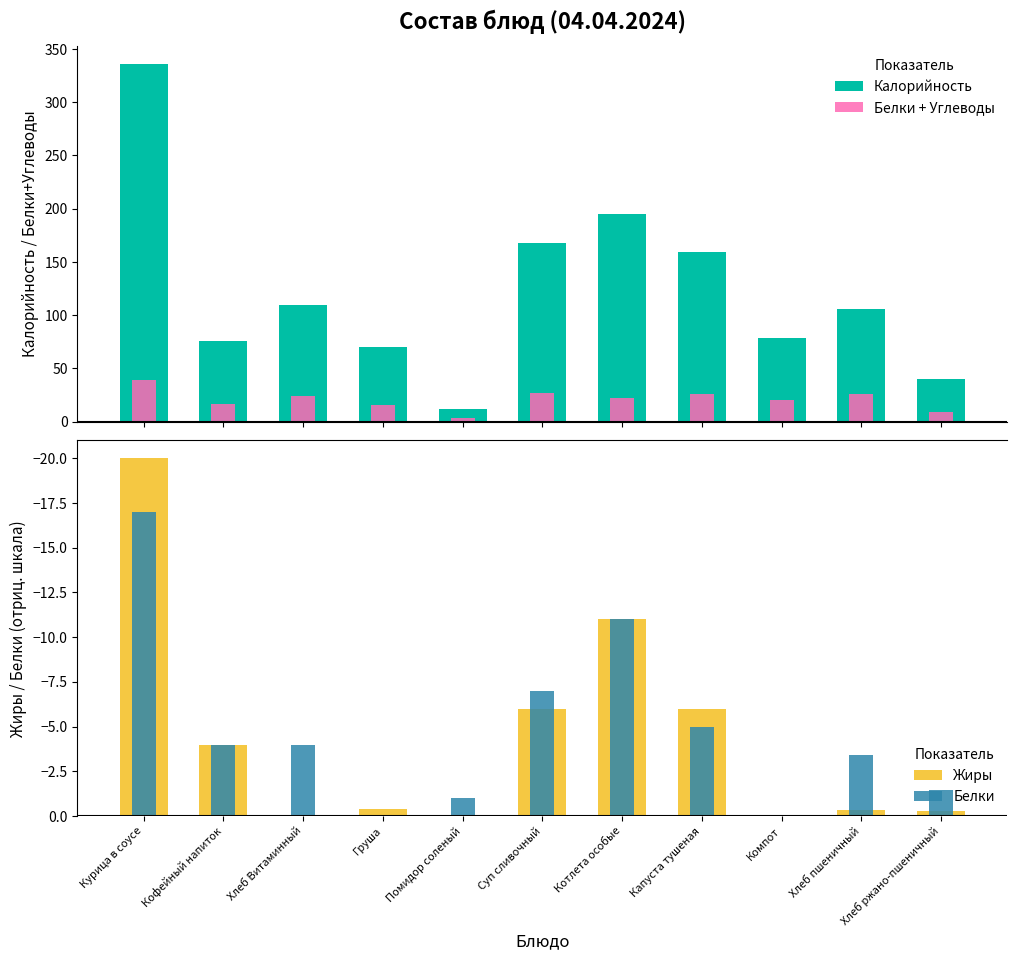

Where does the Калорийность series first go above 106?

Курица в соусе